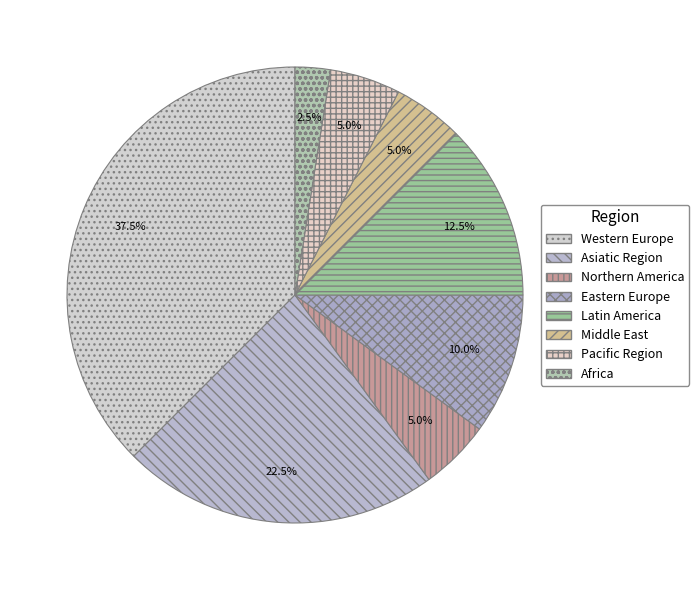

What is the largest slice in the pie chart?

Western Europe